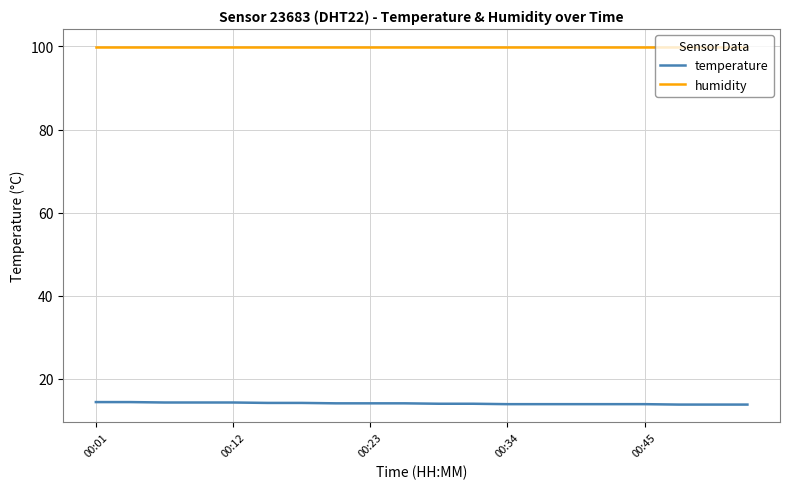

Does the chart display data point markers on the line(s)?

No